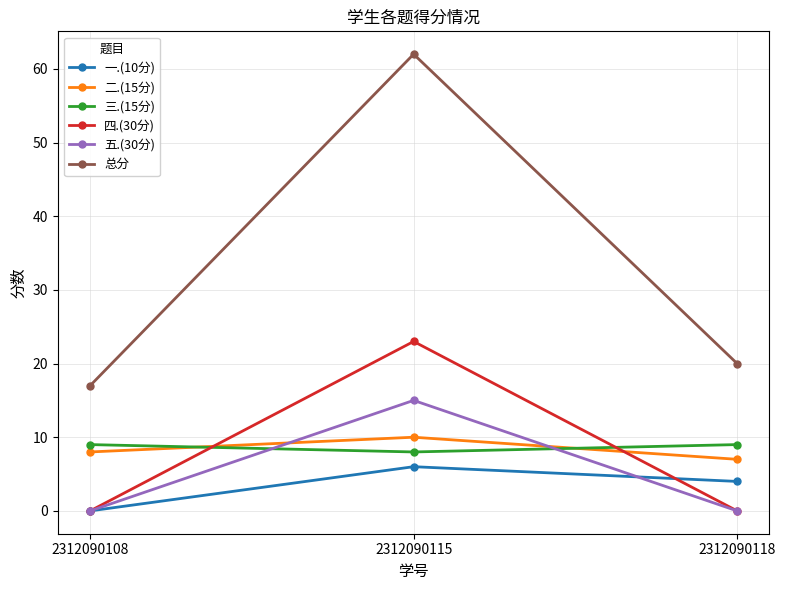

Which series has the largest range (max minus min)?

总分